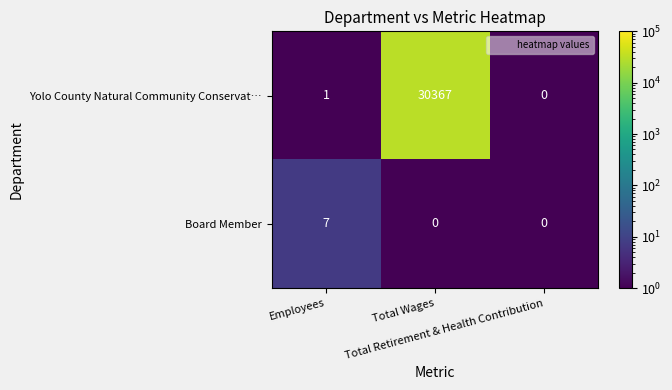

Which series has the widest spread of values?

Yolo County Natural Community Conservat…